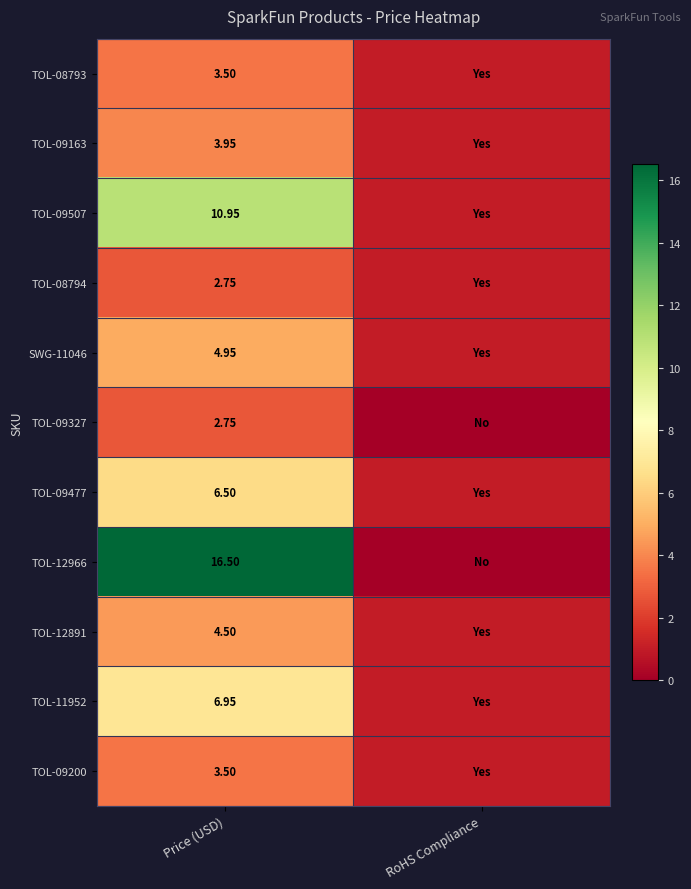

Is the value of TOL-09477 at Price (USD) greater than the value of TOL-11952 at Price (USD)?

No